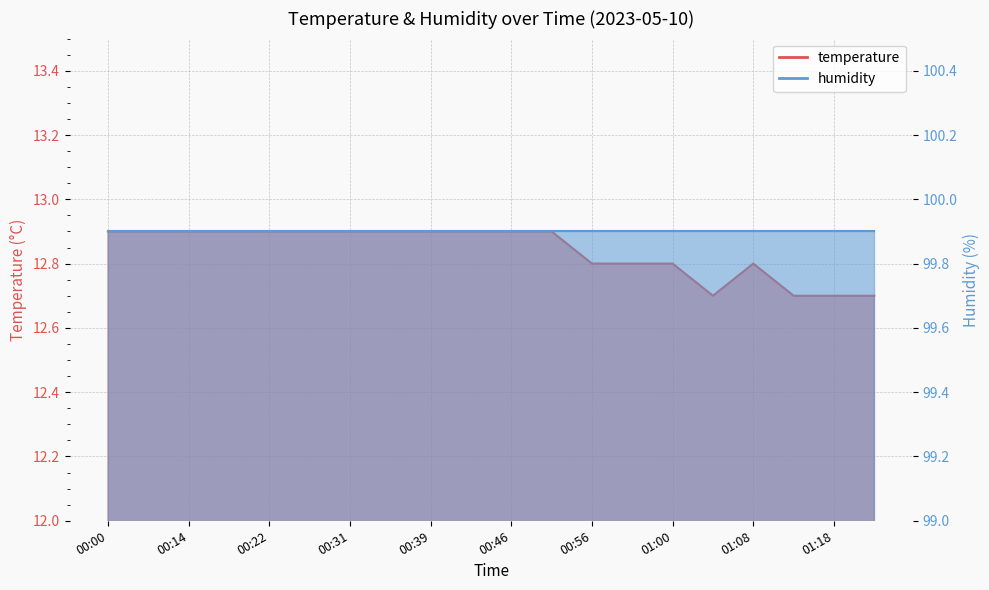

Reading left to right, list all the values displayed in this chart.

12.9	12.9	12.9	12.9	12.9	12.9	12.9	12.9	12.9	12.9	12.9	12.9	12.8	12.8	12.8	12.7	12.8	12.7	12.7	12.7